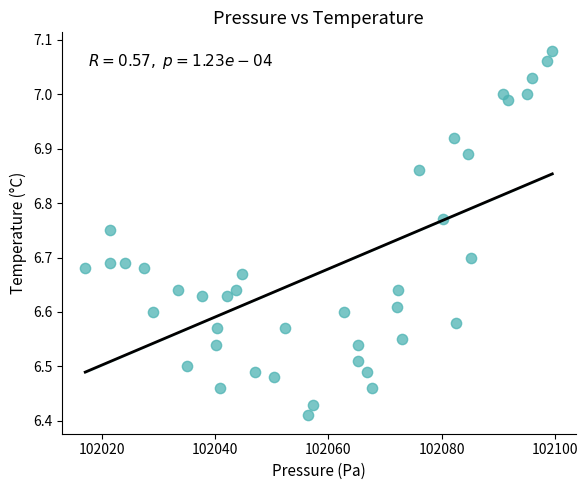

What is the range of X values (max minus min)?

82.5